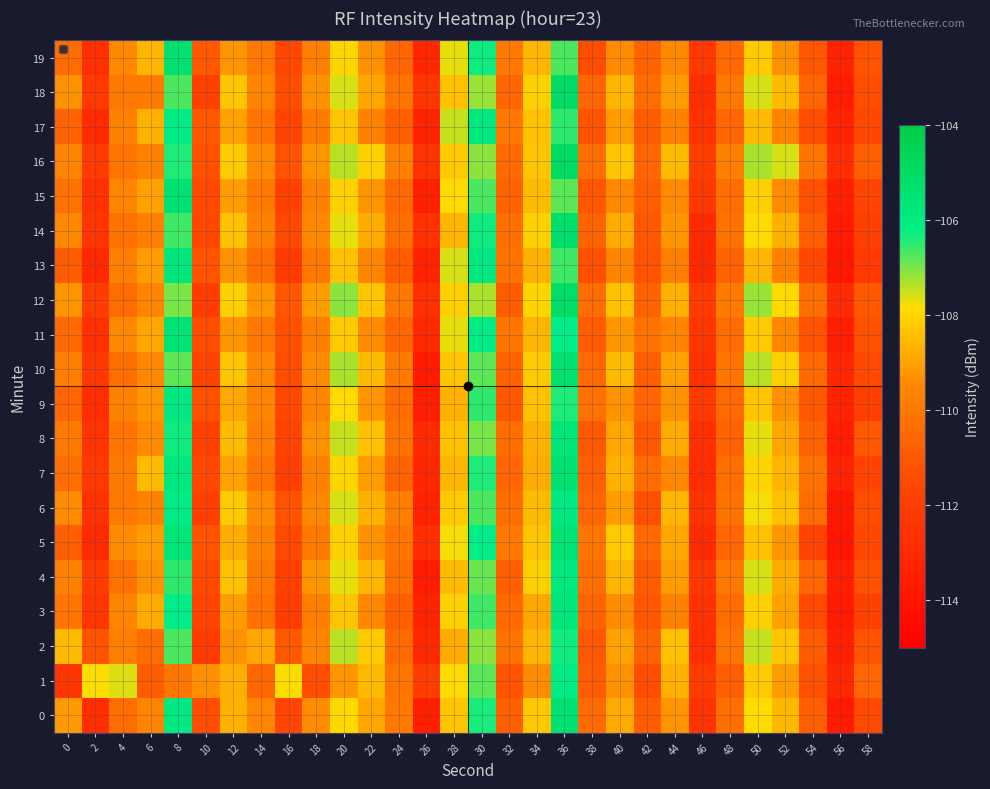

Which has a higher value, 16 or 52?

52